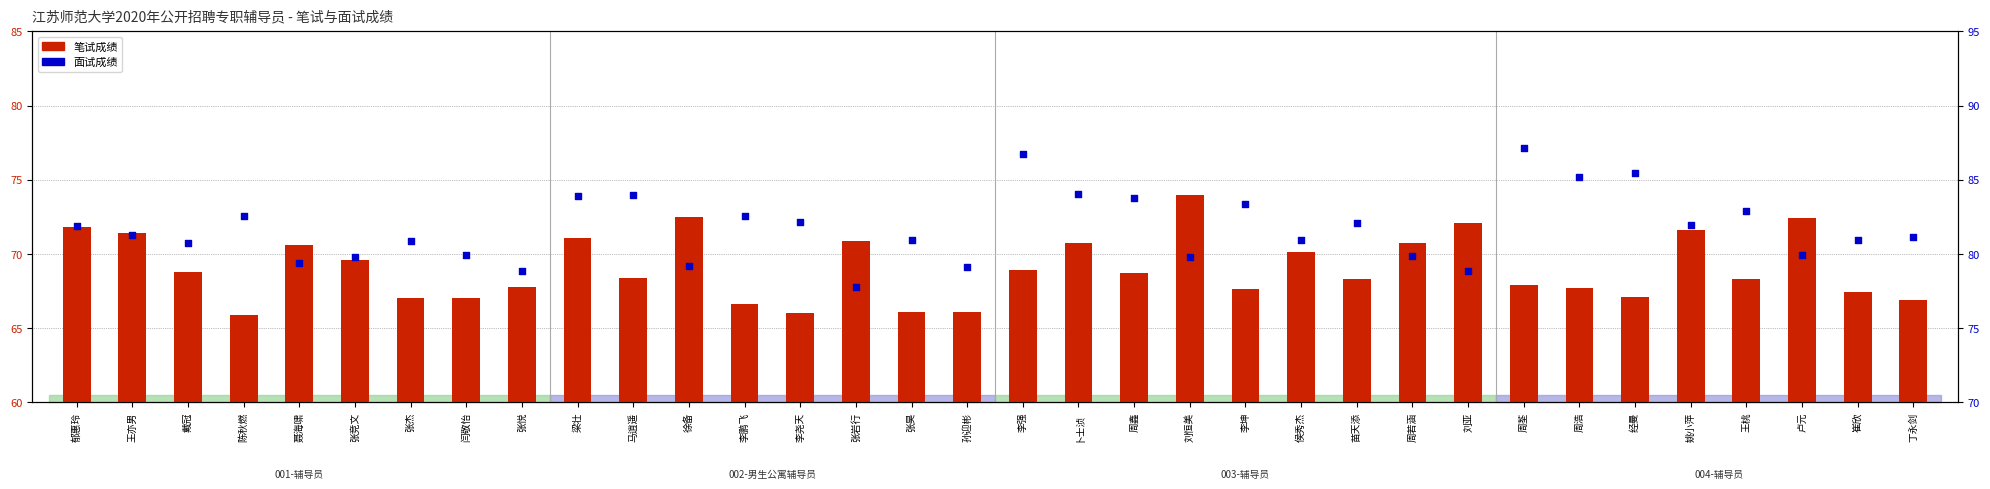

Which series has the largest total across all categories?

面试成绩